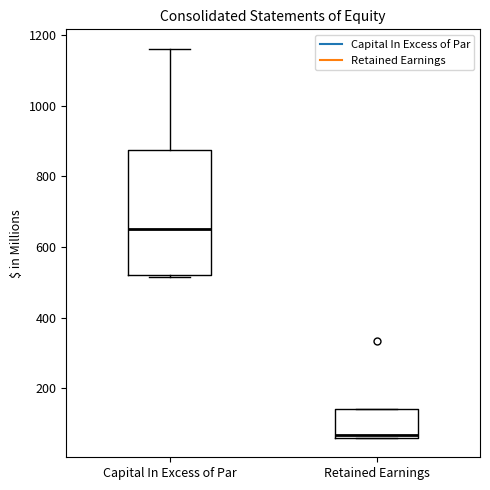

Which box's median line is the lowest?

Retained Earnings